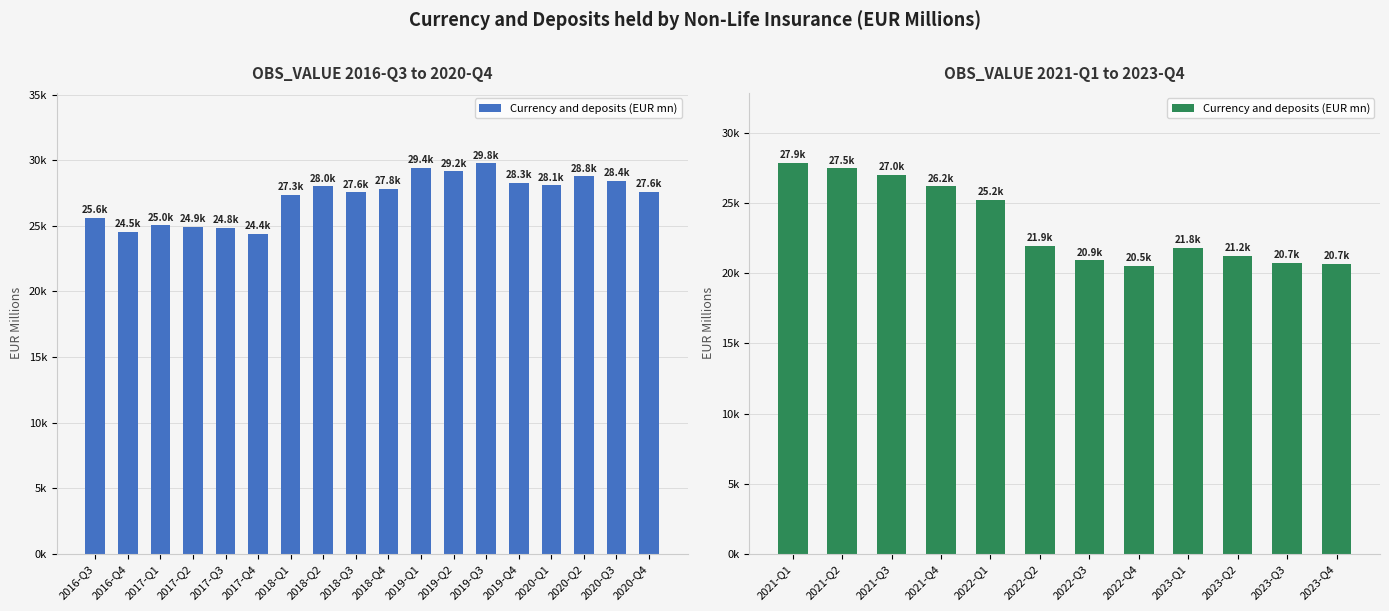

Which has a higher value, 2021-Q3 or 2021-Q4?

2021-Q3